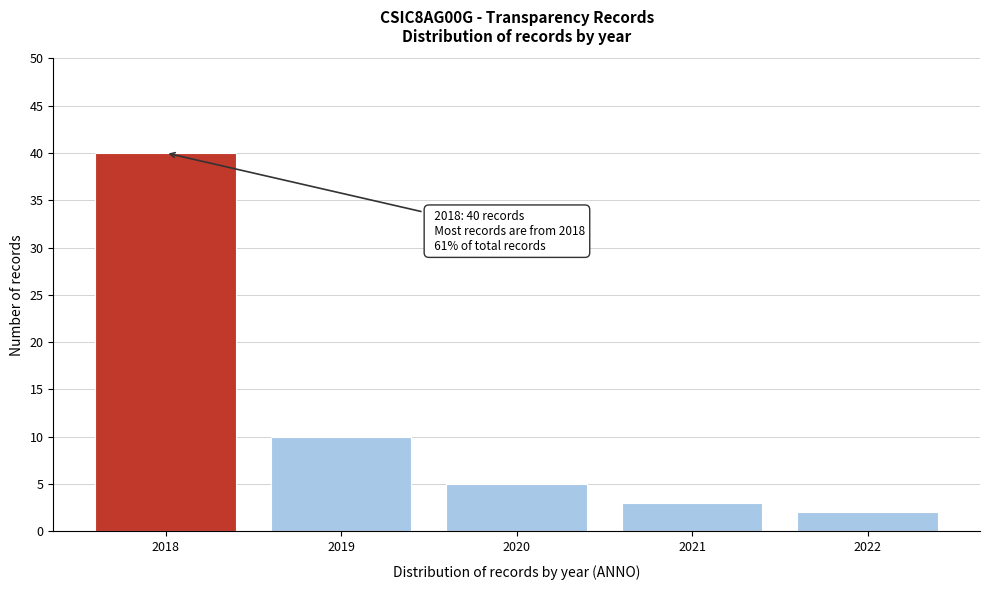

Reading left to right, what are all the values shown in this chart?

40	10	5	3	2